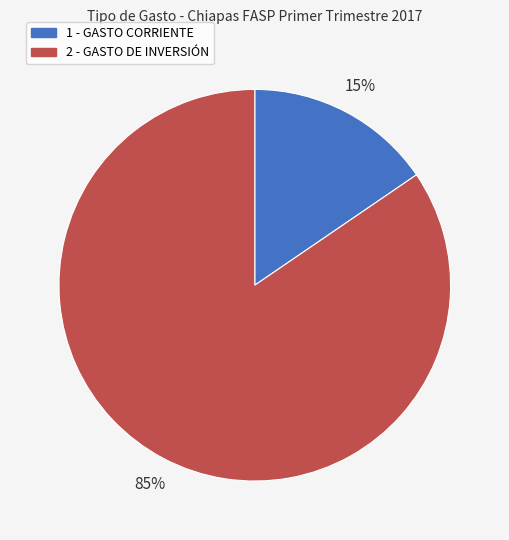

Which slice is the largest?

2 - GASTO DE INVERSIÓN